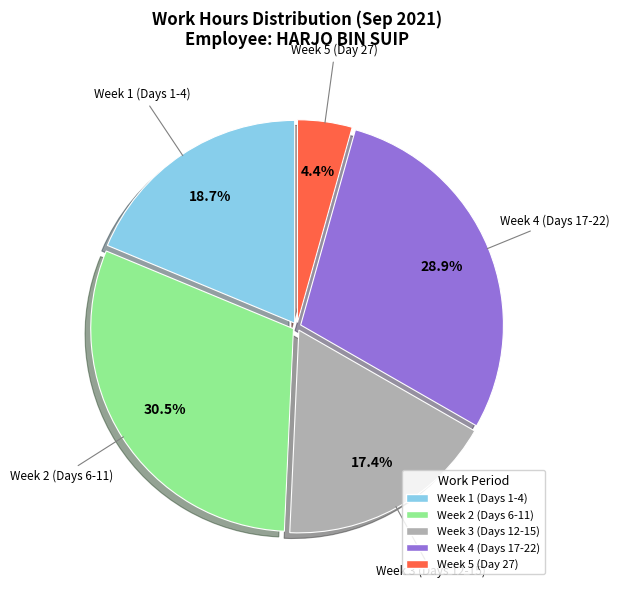

Which category has the biggest portion of the pie?

Week 2 (Days 6-11)